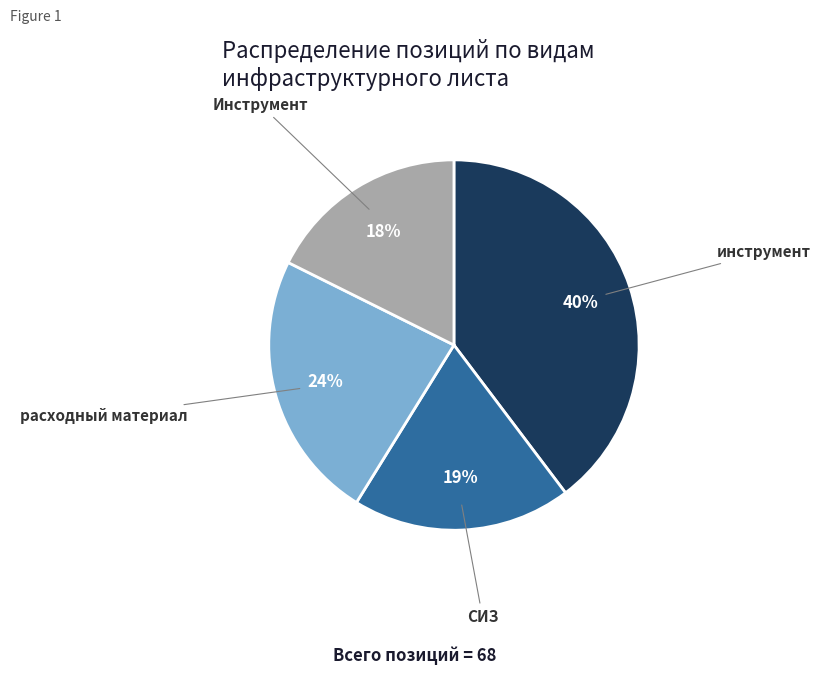

Between СИЗ and Инструмент, which is larger?

СИЗ